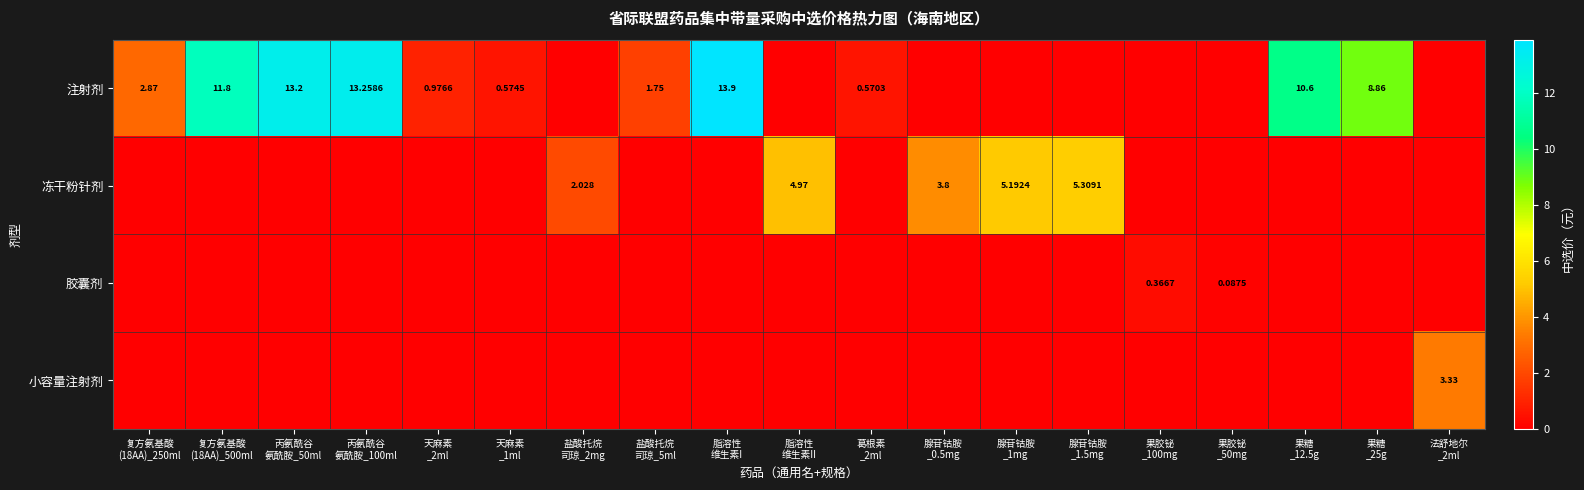

At which category does the chart reach its peak across all series?

脂溶性
维生素I